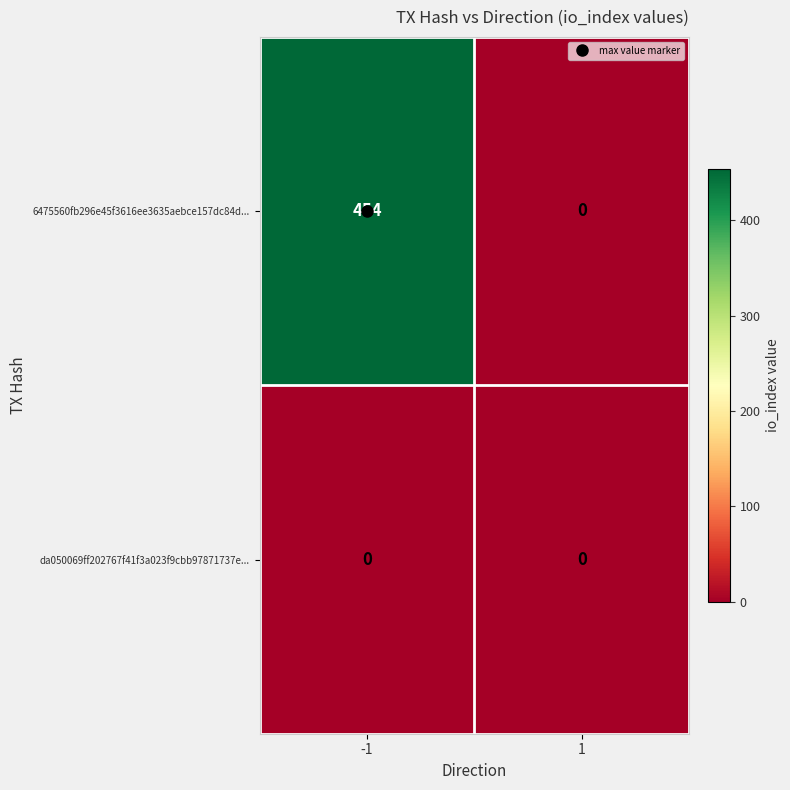

True or false: 6475560fb296e45f3616ee3635aebce157dc84d... has a value of 454 at -1.

True